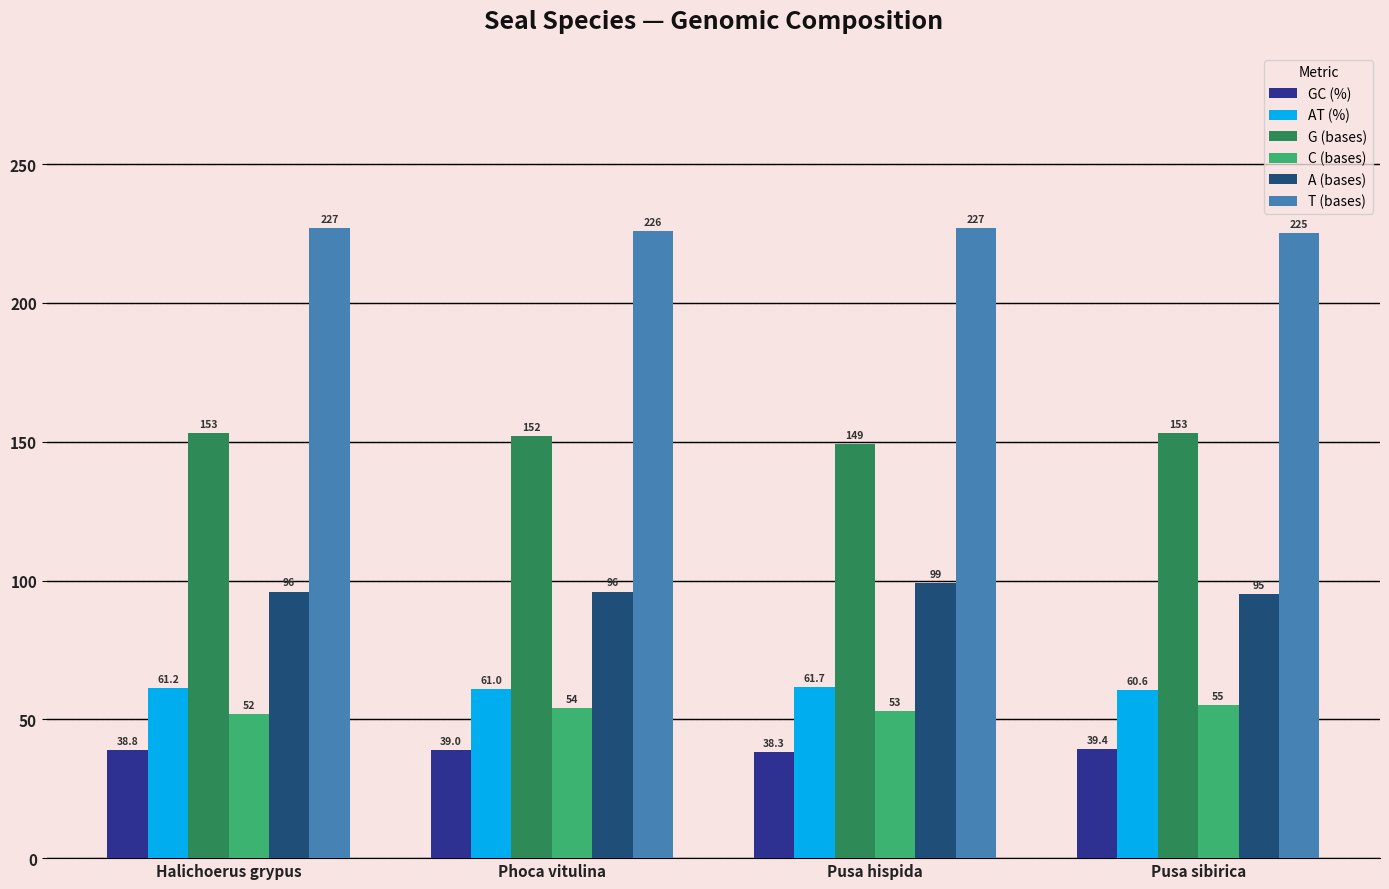

The A (bases) series shows 99.0 at Pusa hispida. True or false?

True